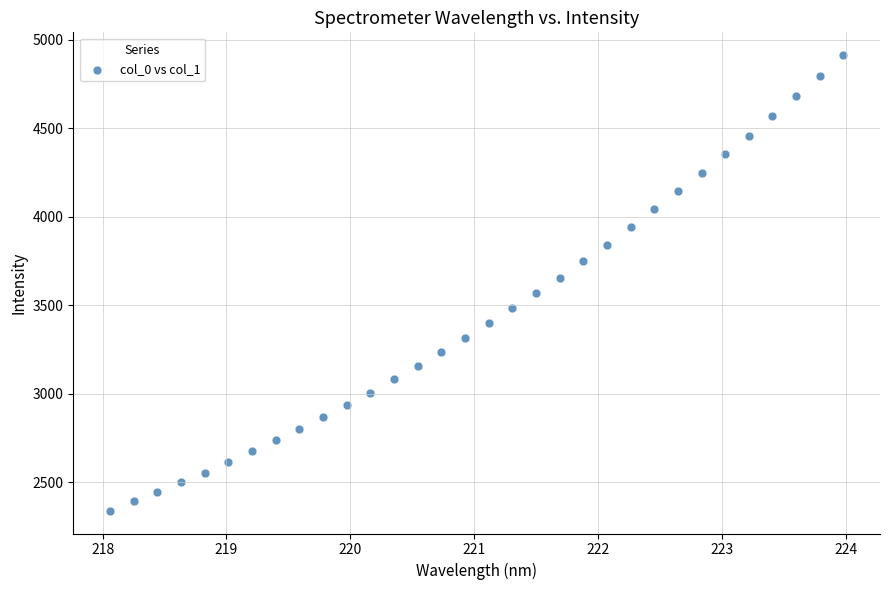

What is the range of Y values (max minus min)?

2573.5